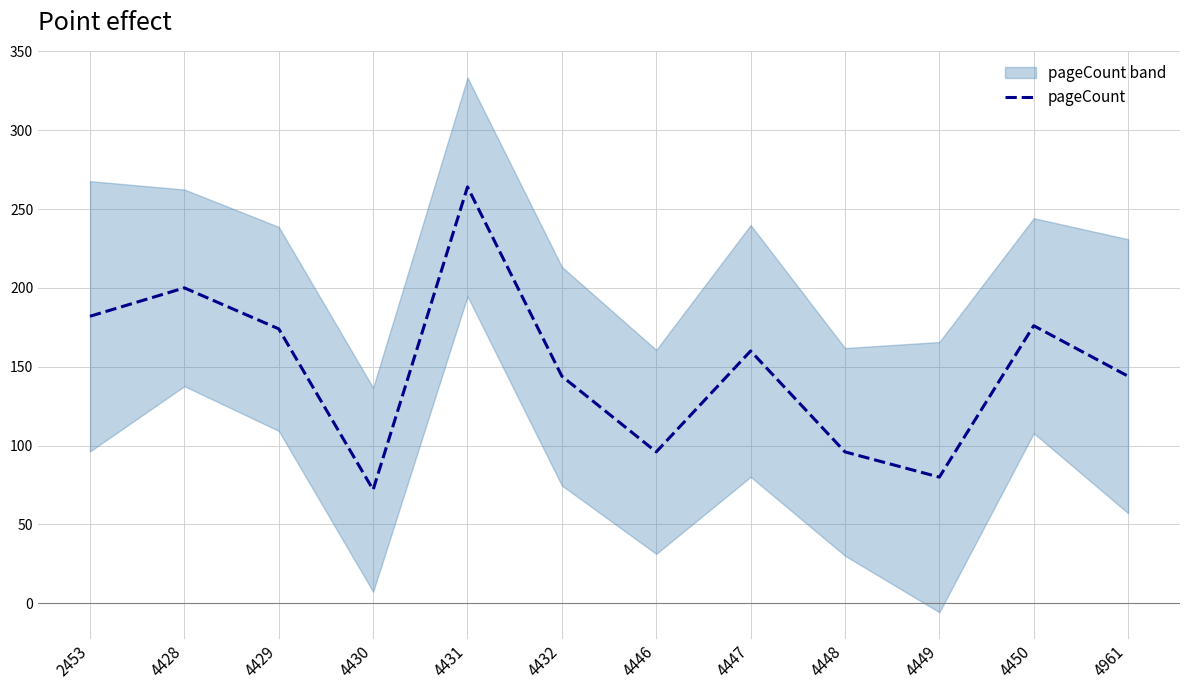

At which category does the data reach its first local valley?

4430